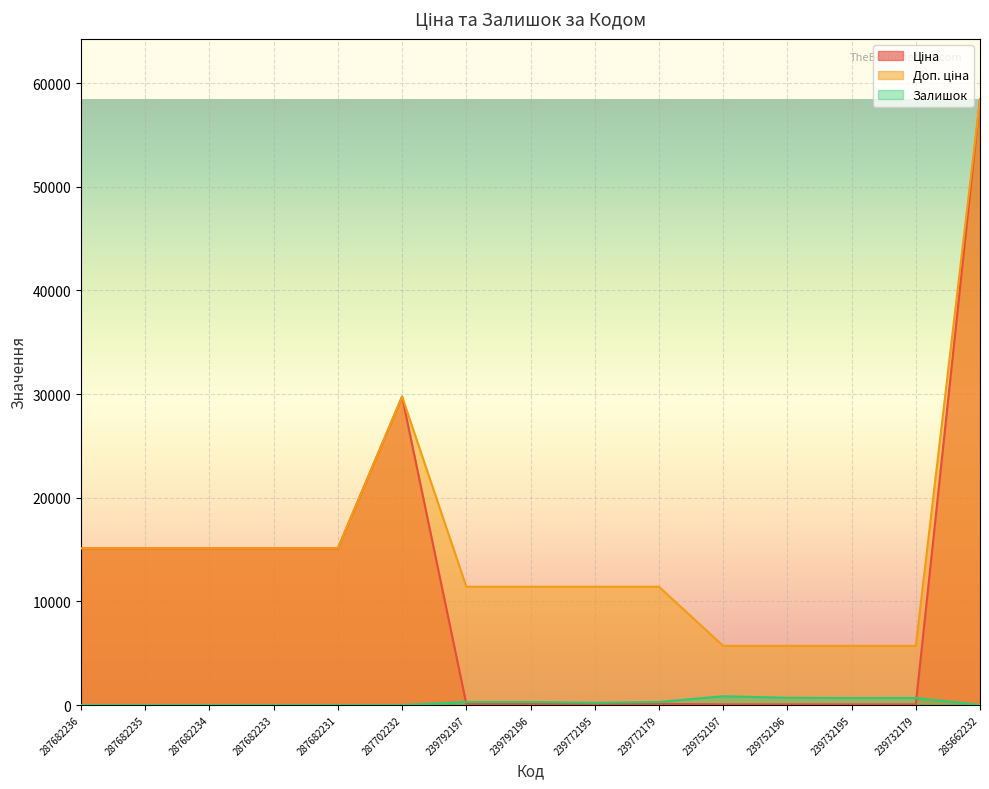

What is the label of the 14th point from the left?

239732179